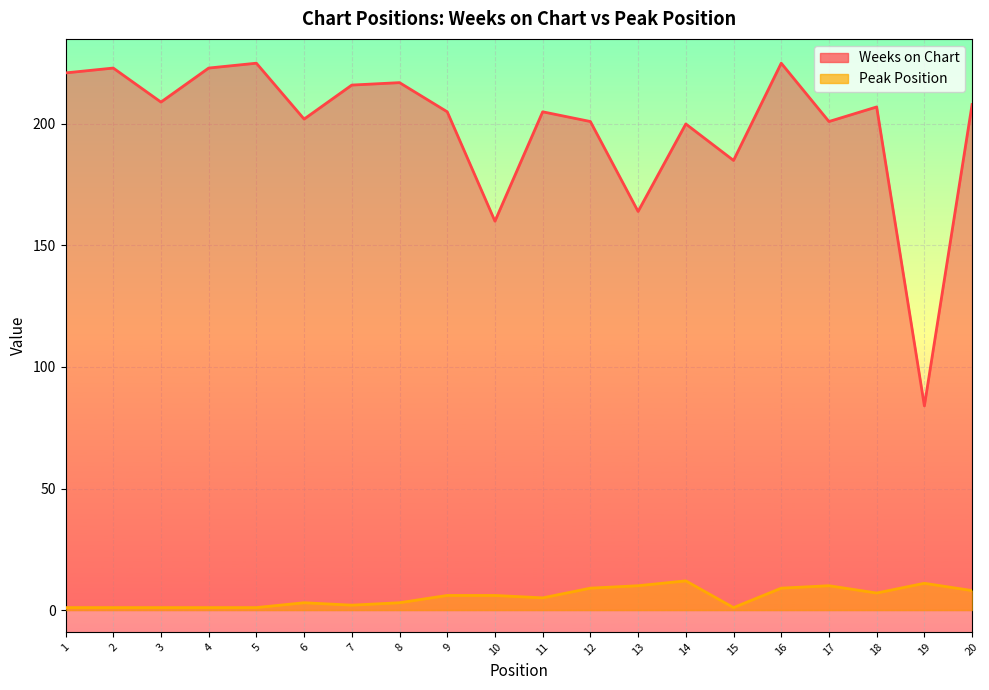

The Peak Position series shows 2 at 3. True or false?

False